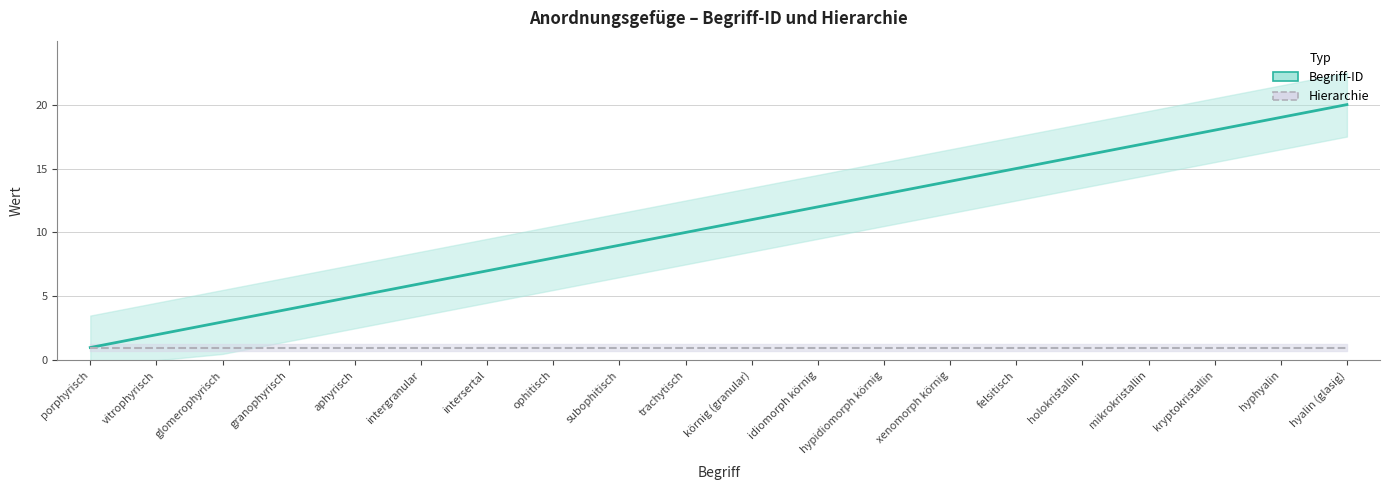

What value does the Hierarchie series have at idiomorph körnig?

1